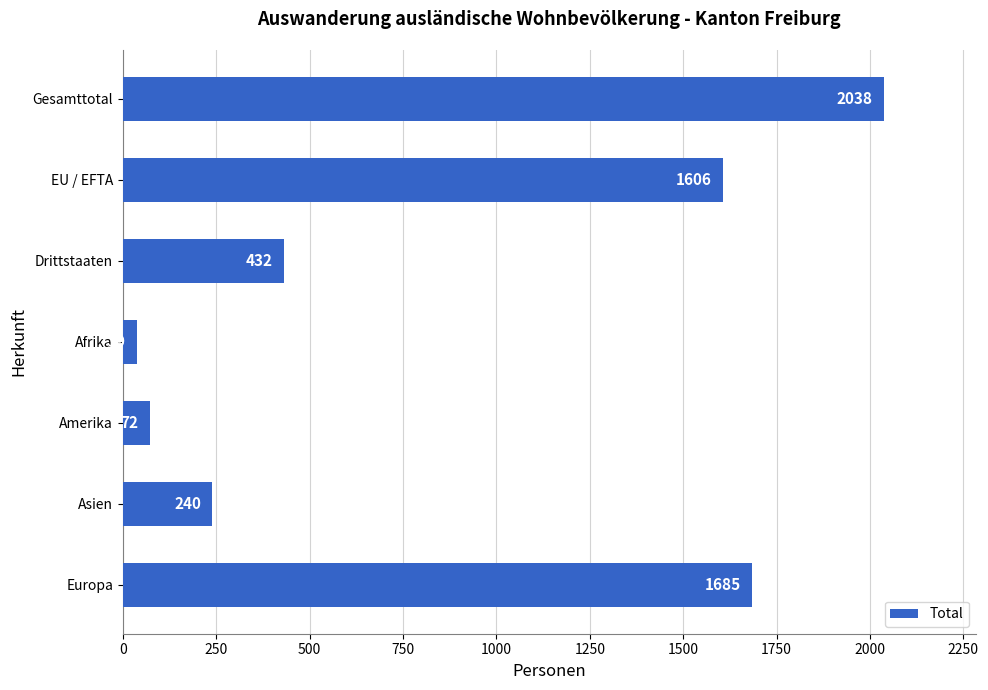

What is the average value?

873